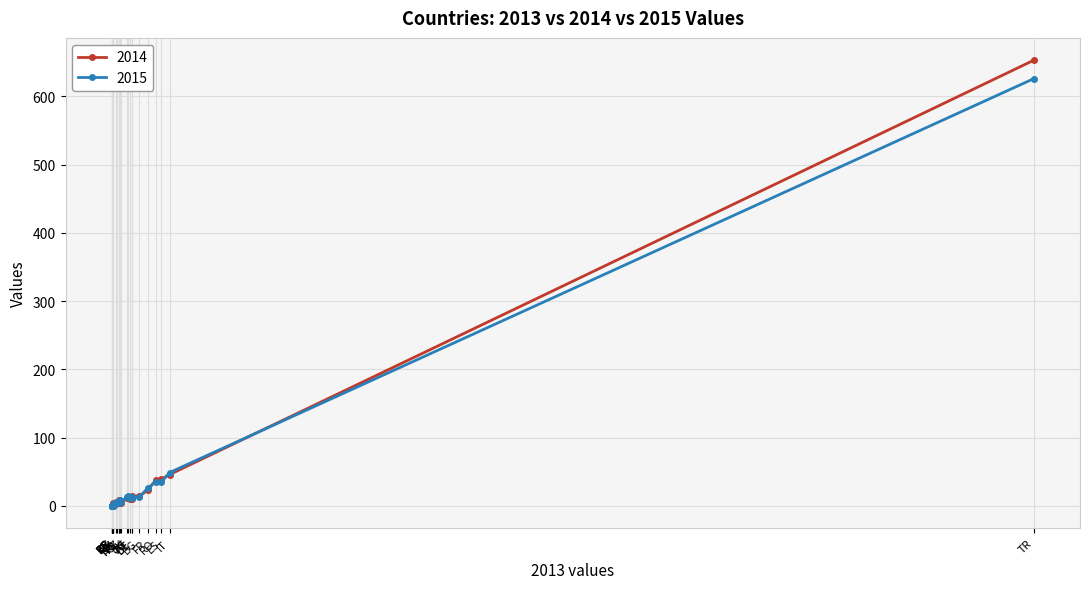

Is this an area chart (filled region under the line)?

No